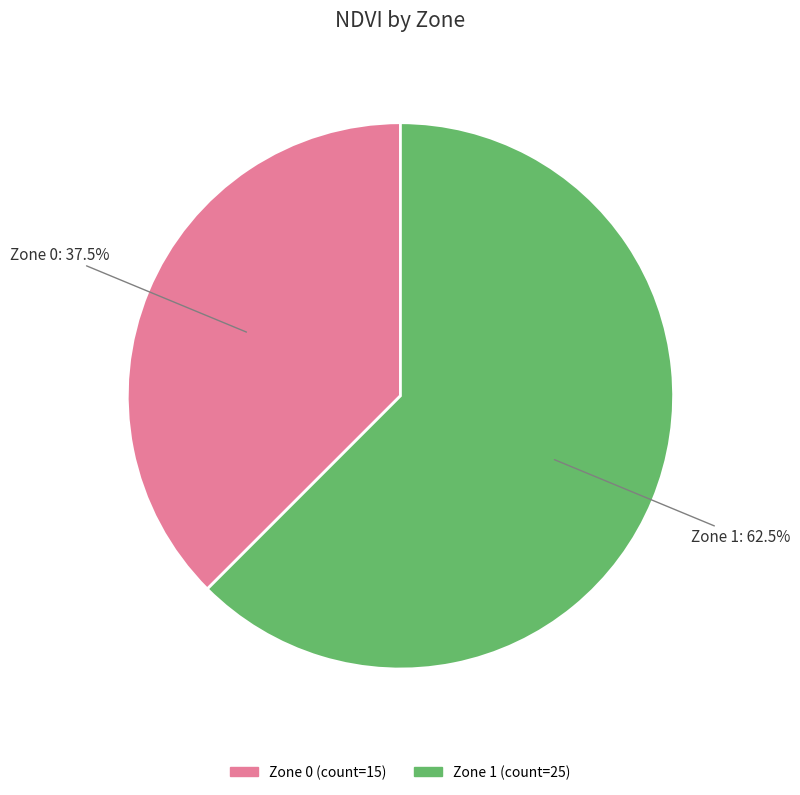

Is there any slice that represents more than half of the pie?

Yes